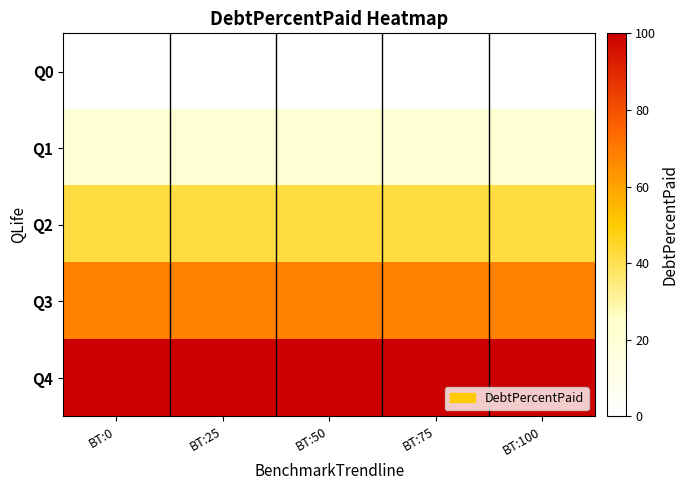

Which label corresponds to the largest value in the chart?

BT:0